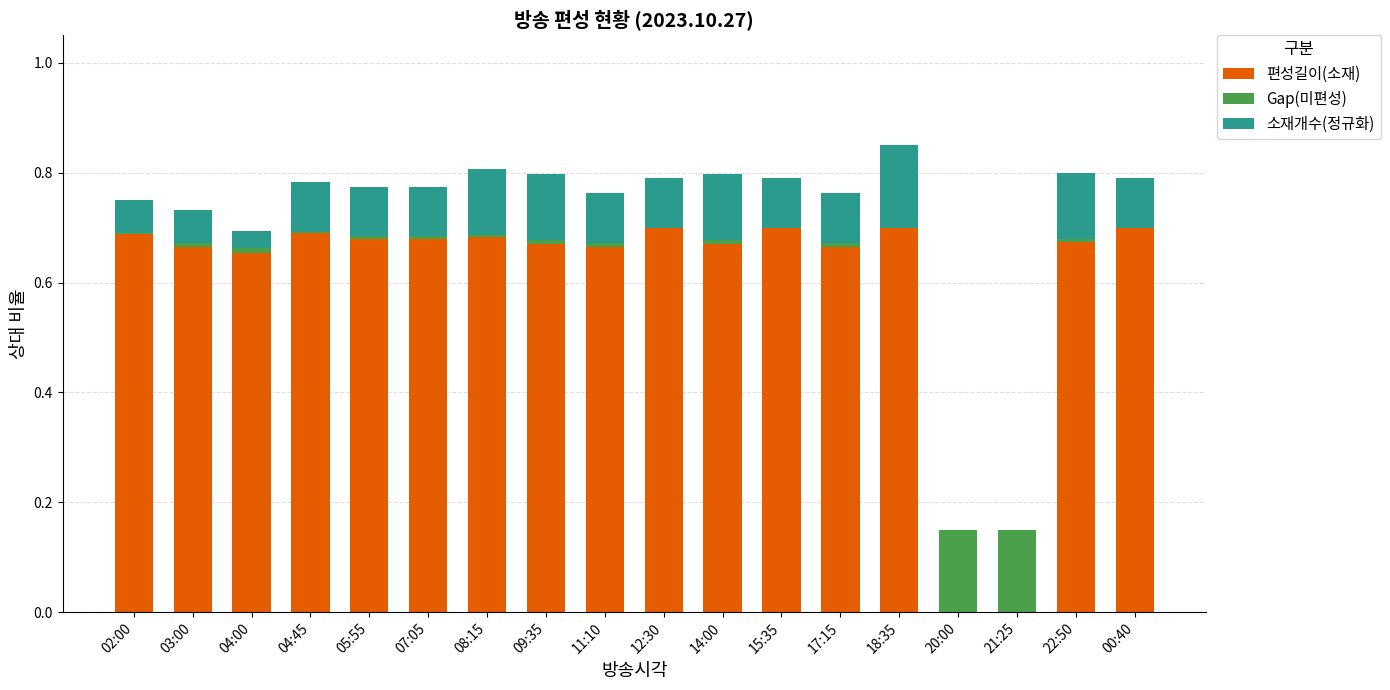

The value of 편성길이(소재) at 22:50 is 0.7. True or false?

True